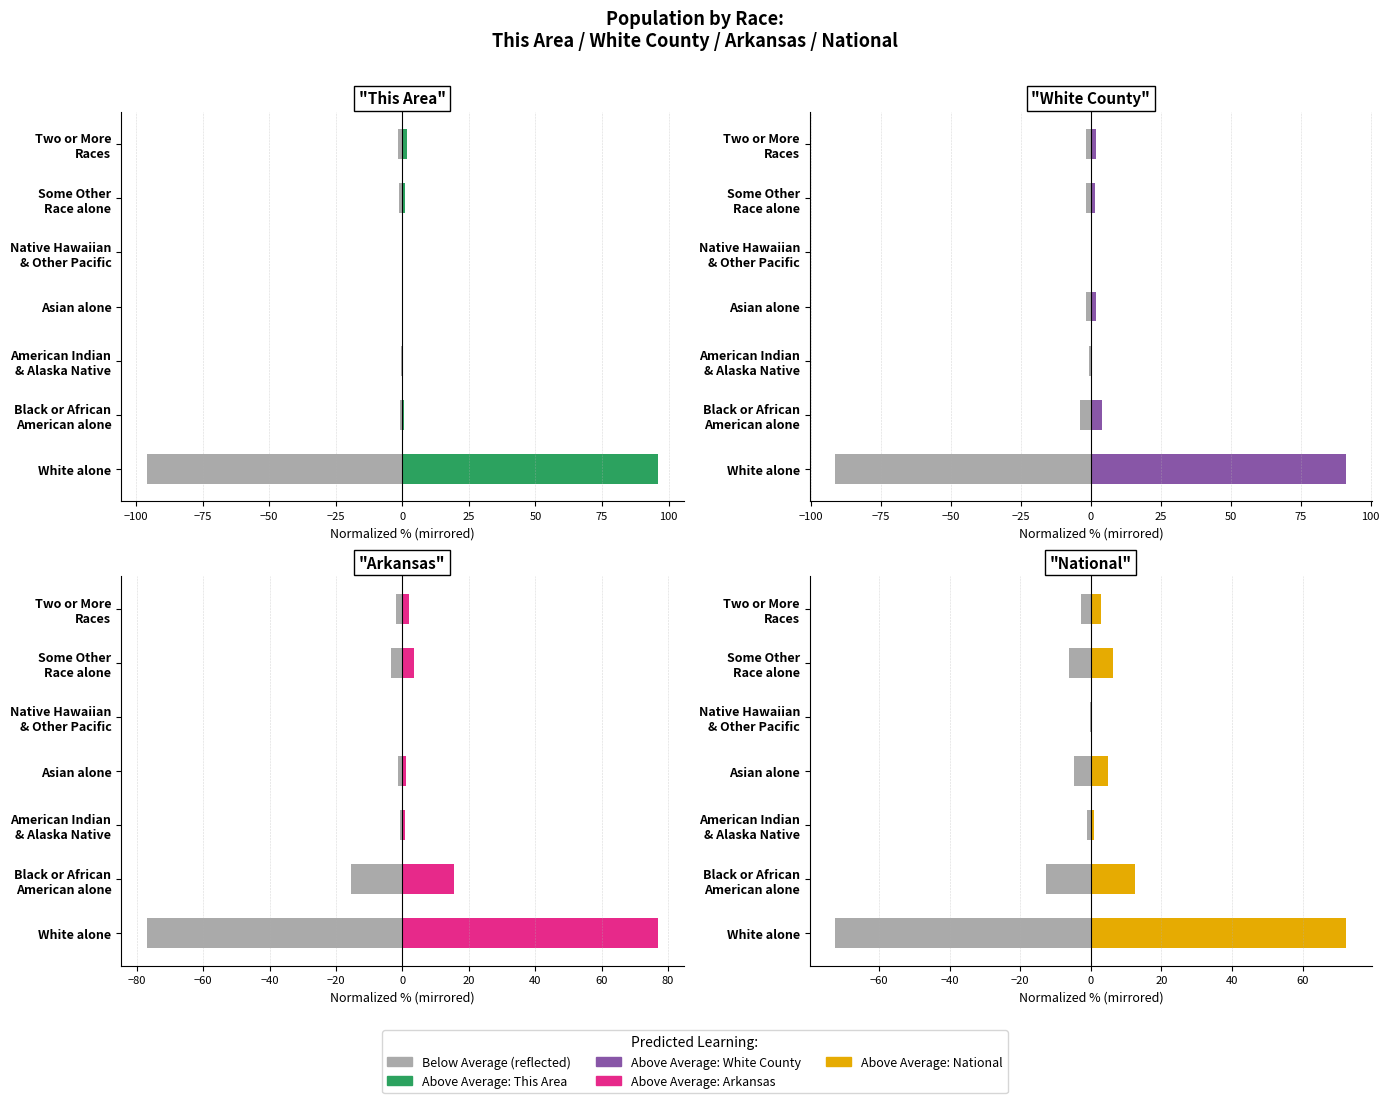

Is it true that National equals 4.8 at Asian alone?

True